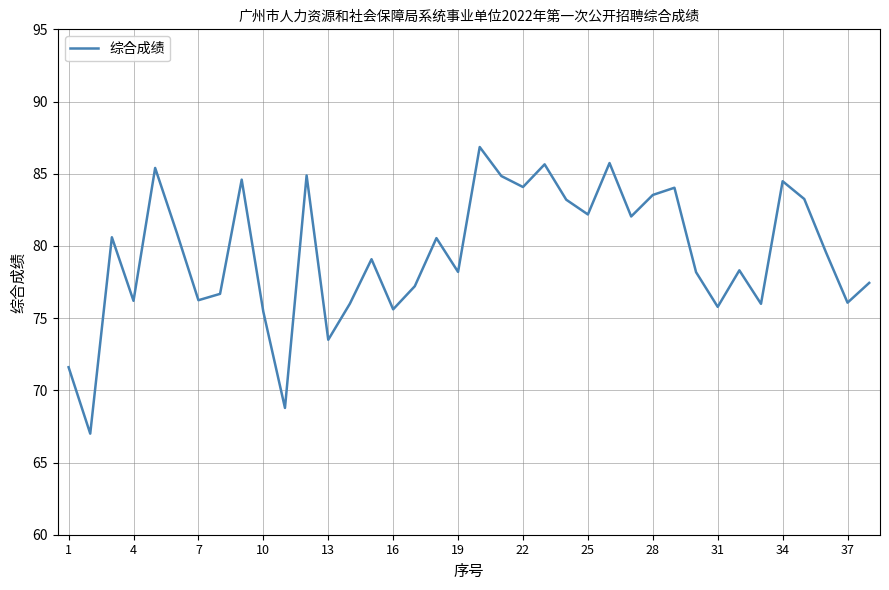

True or false: the data has more than 2 interior local peaks.

True